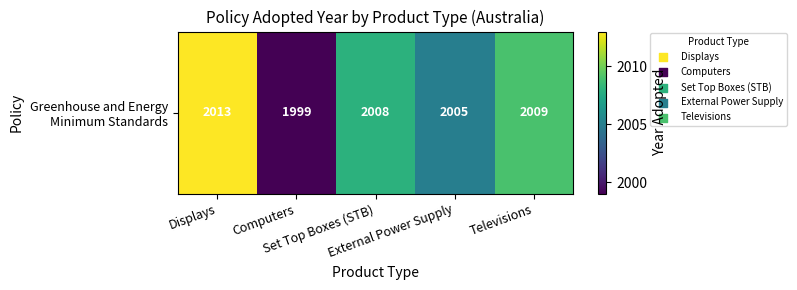

Rank the categories by value from highest to lowest.

Displays, Televisions, Set Top Boxes (STB), External Power Supply, Computers